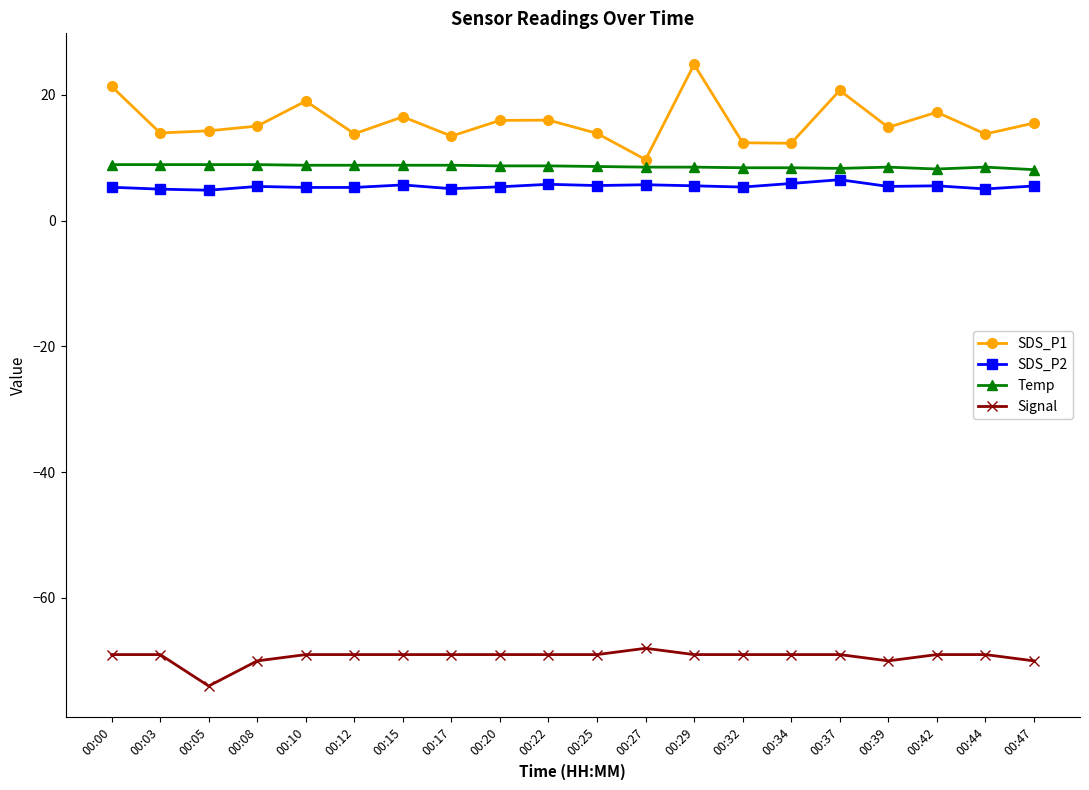

What is the difference between the highest and lowest values at 00:03?

82.9